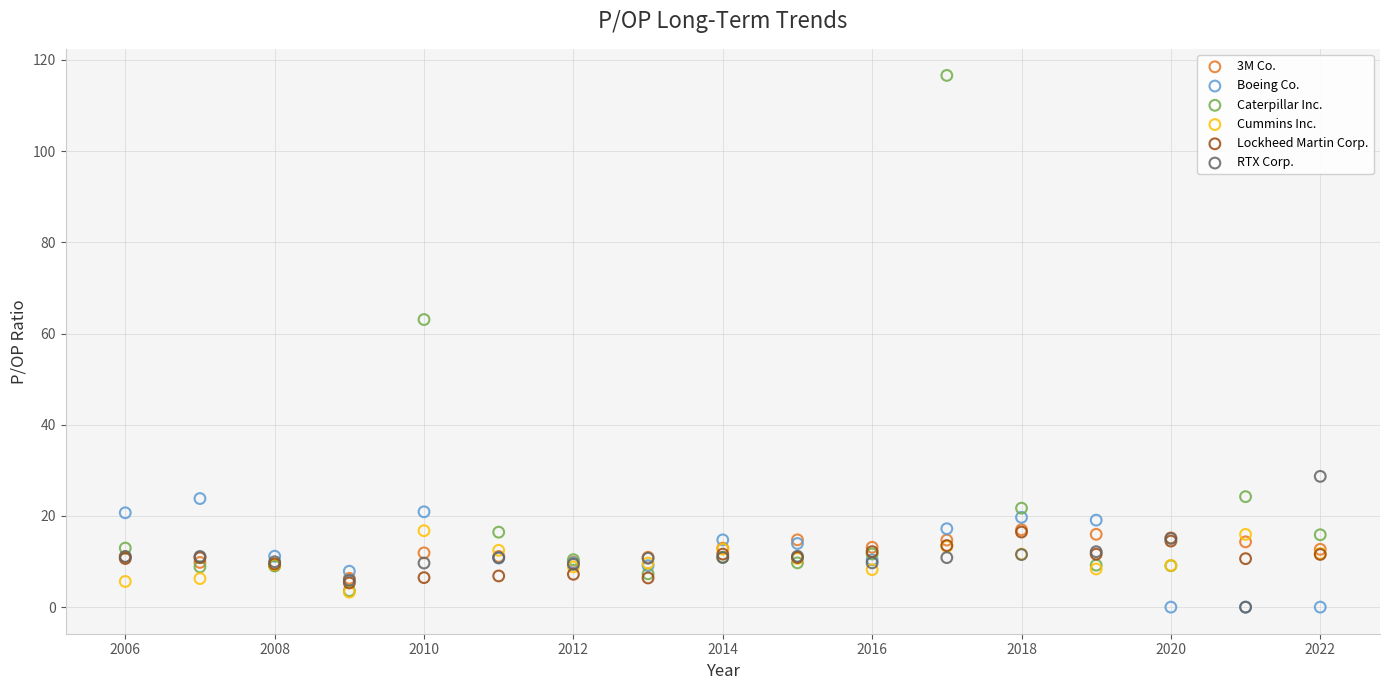

What are all the series names shown in the legend?

3M Co., Boeing Co., Caterpillar Inc., Cummins Inc., Lockheed Martin Corp., RTX Corp.